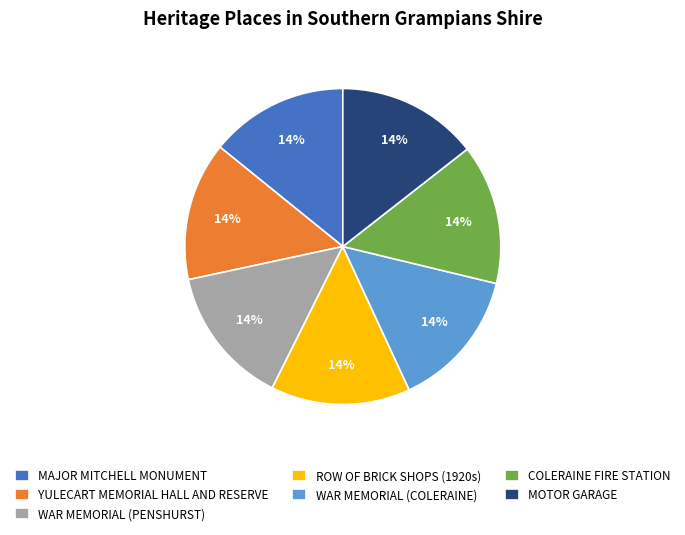

The WAR MEMORIAL (PENSHURST) slice represents 4% of the pie. True or false?

False